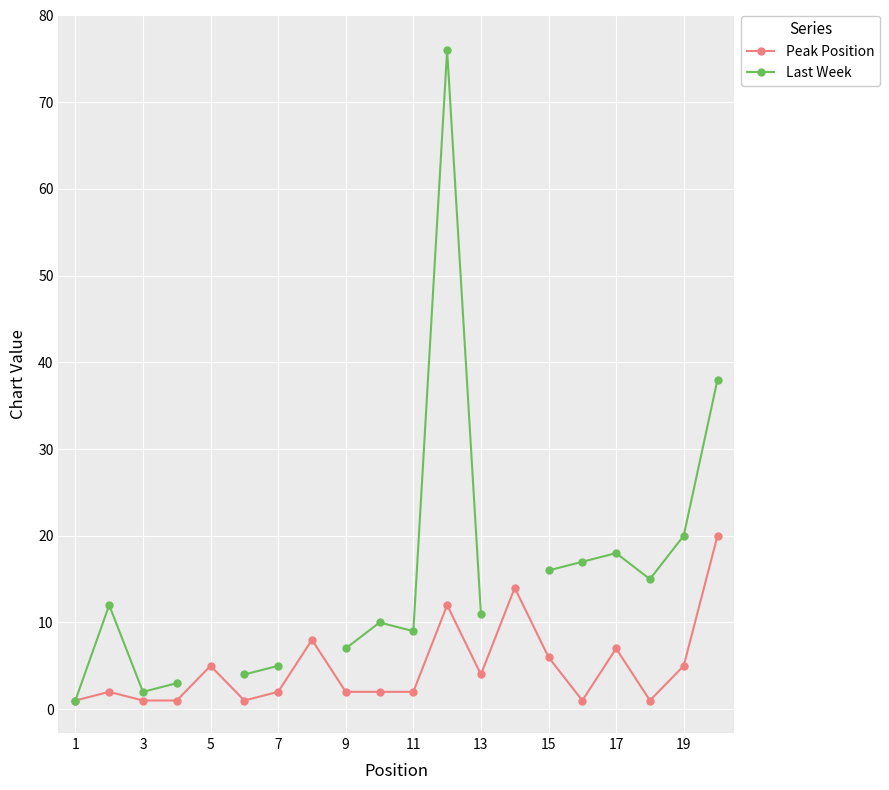

True or false: Peak Position has a value of 1 at 3.

True